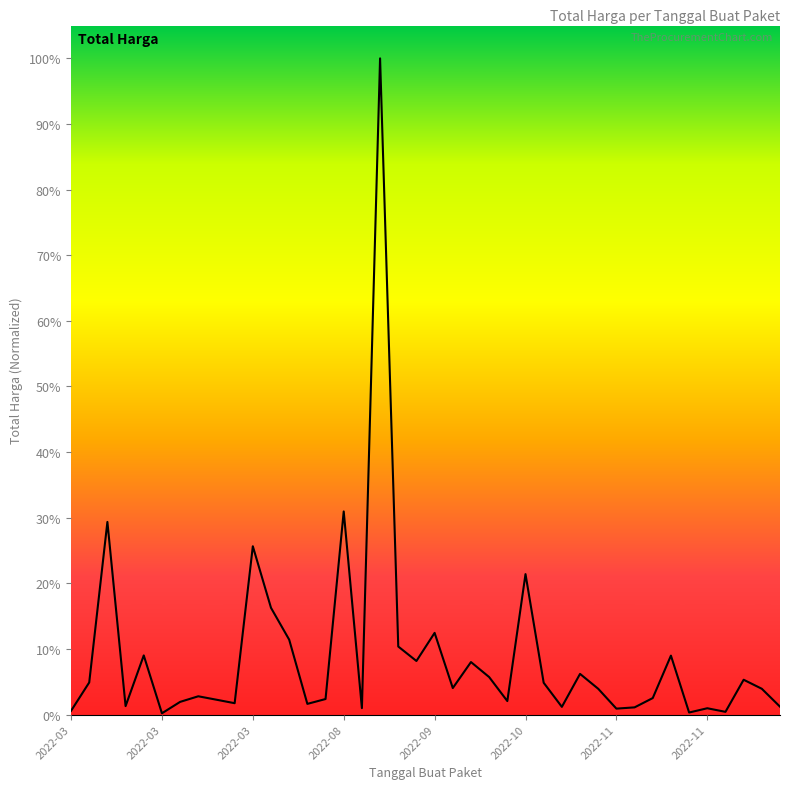

Is this an area chart (filled region under the line)?

Yes